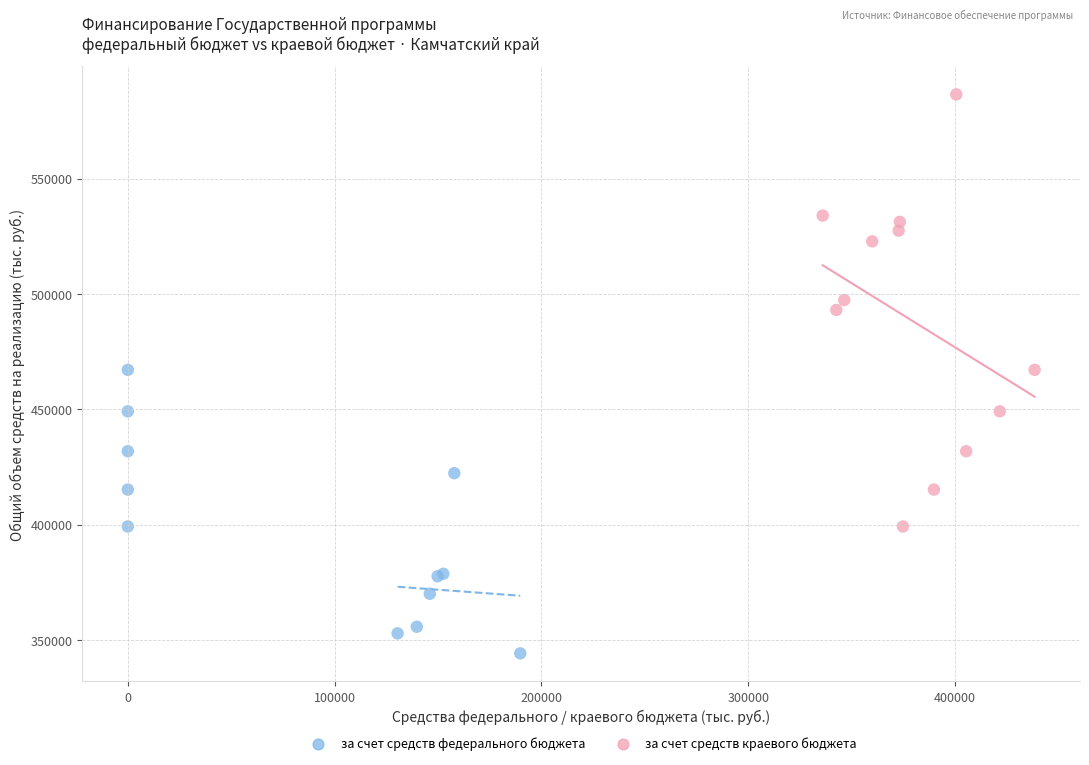

Which series has the widest spread of Y values?

за счет средств краевого бюджета